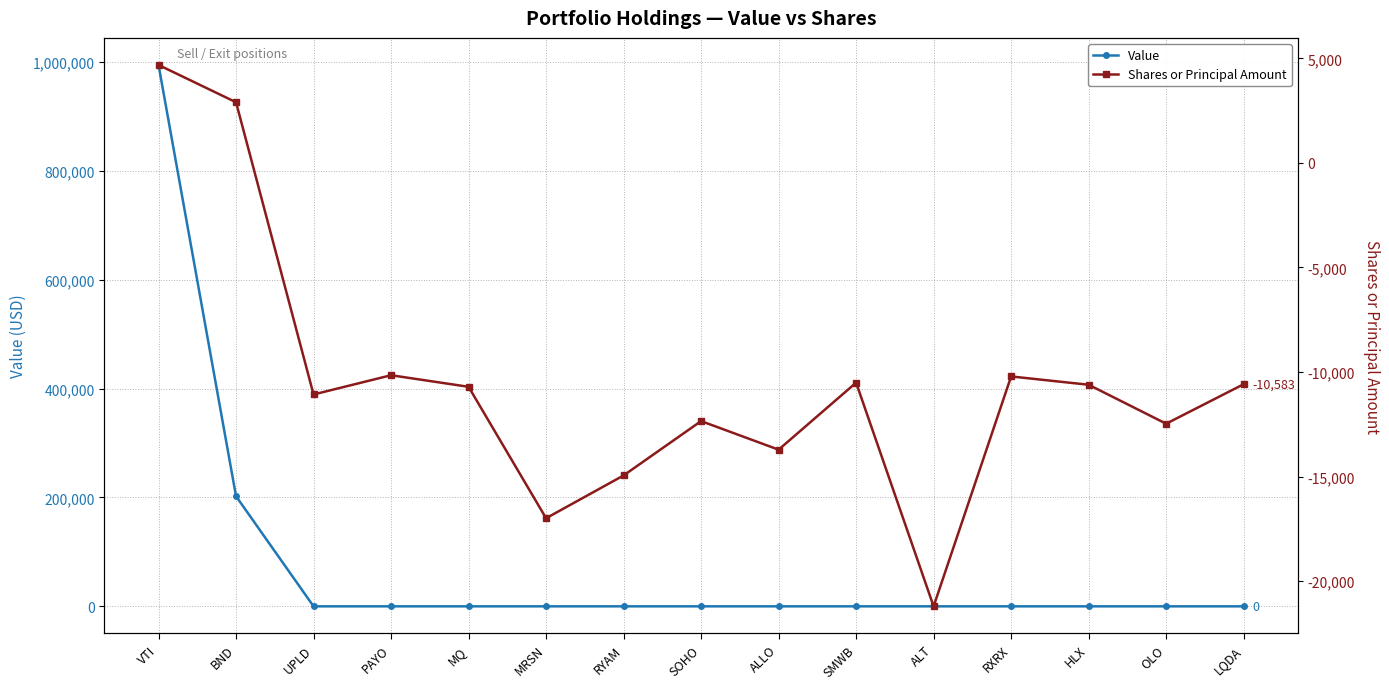

True or false: Shares or Principal Amount and Value intersect in this chart.

False